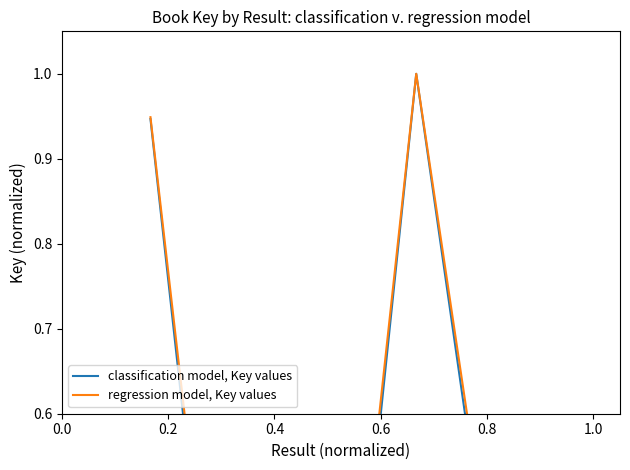

At 0.6, list the series in order from smallest to largest.

classification model, Key values, regression model, Key values